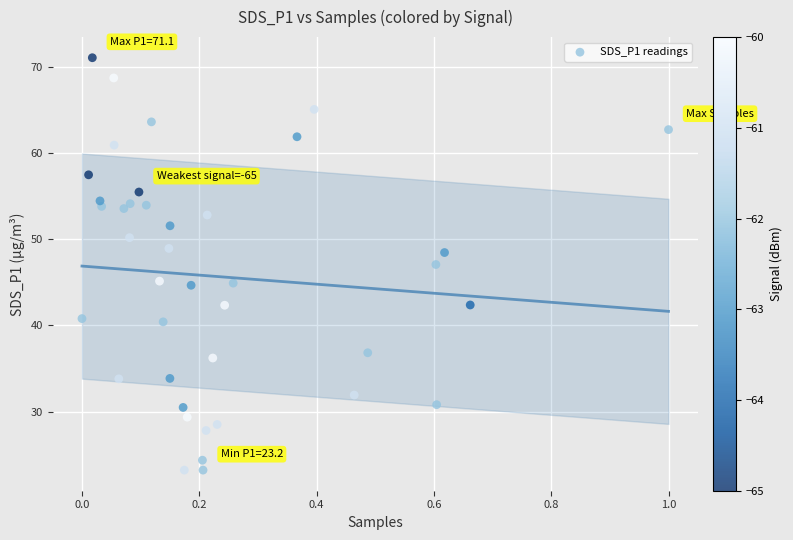

What is the range of X values (max minus min)?

1.0